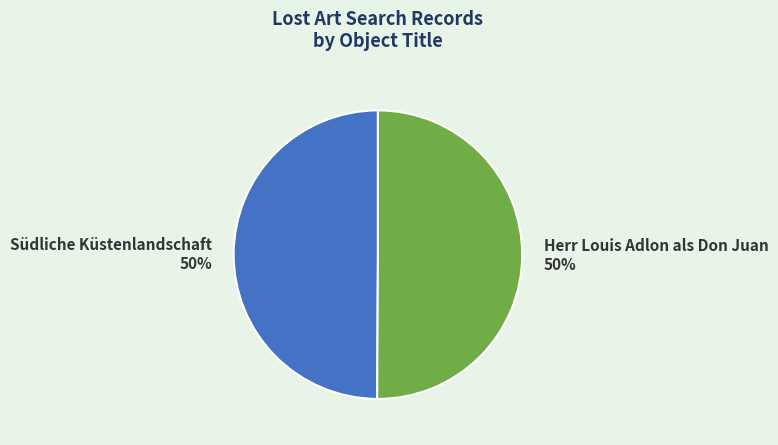

Count the number of slices in the pie.

2